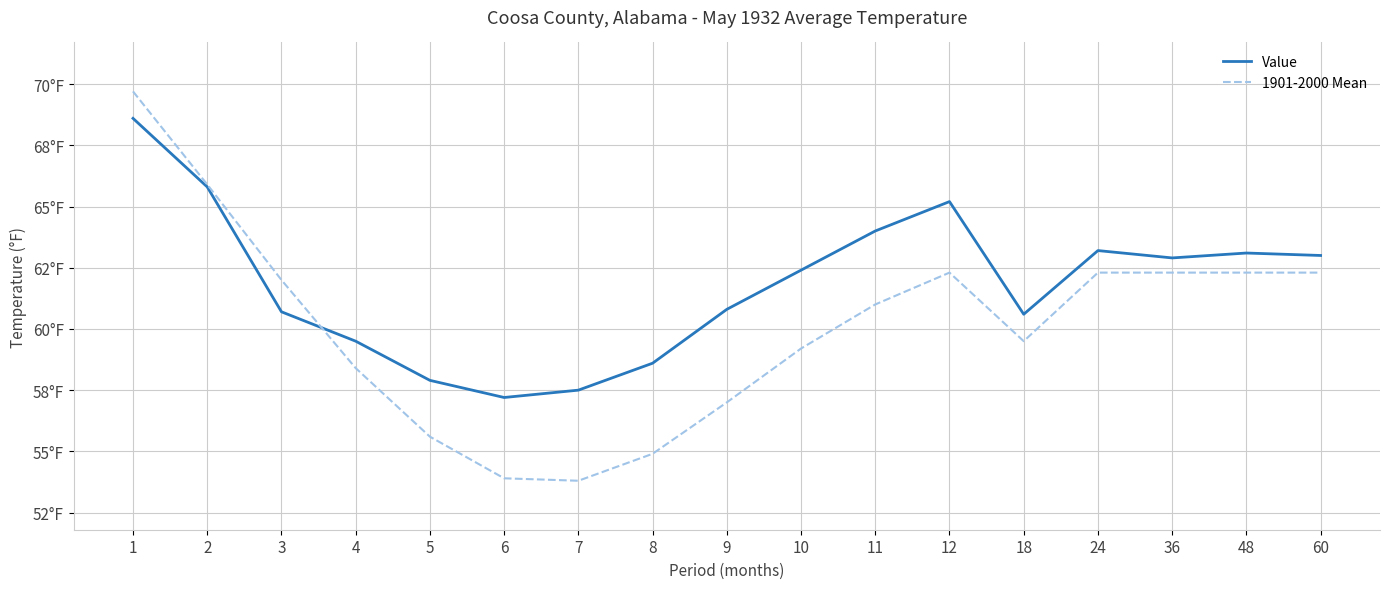

Rank the series by their maximum value, from highest to lowest.

1901-2000 Mean, Value